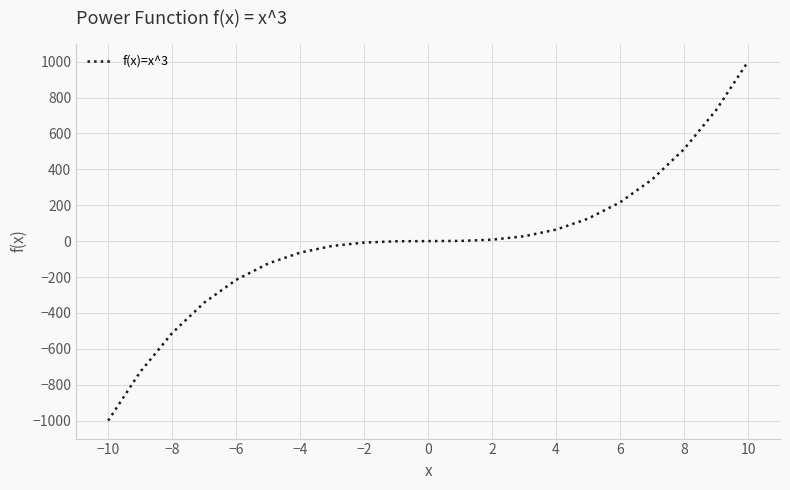

What is the difference between the maximum and minimum values?

2000